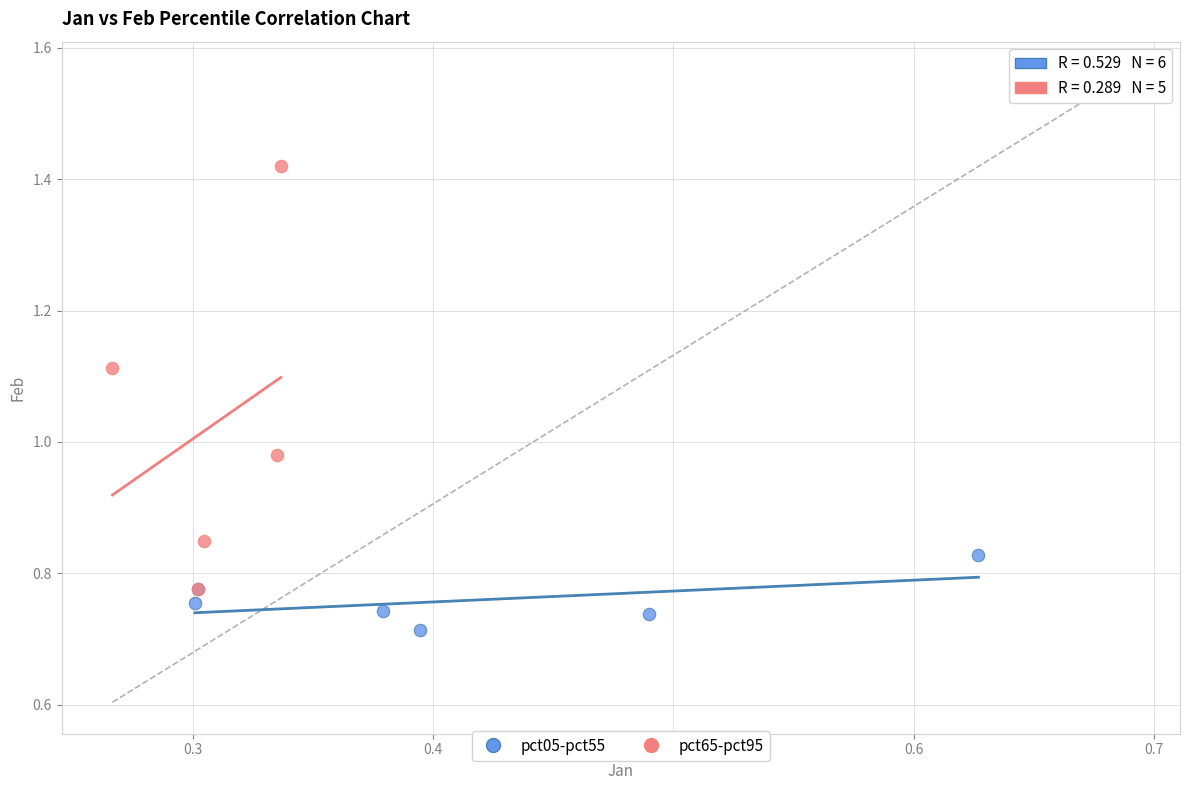

Which series contains the highest Y value?

pct65-pct95